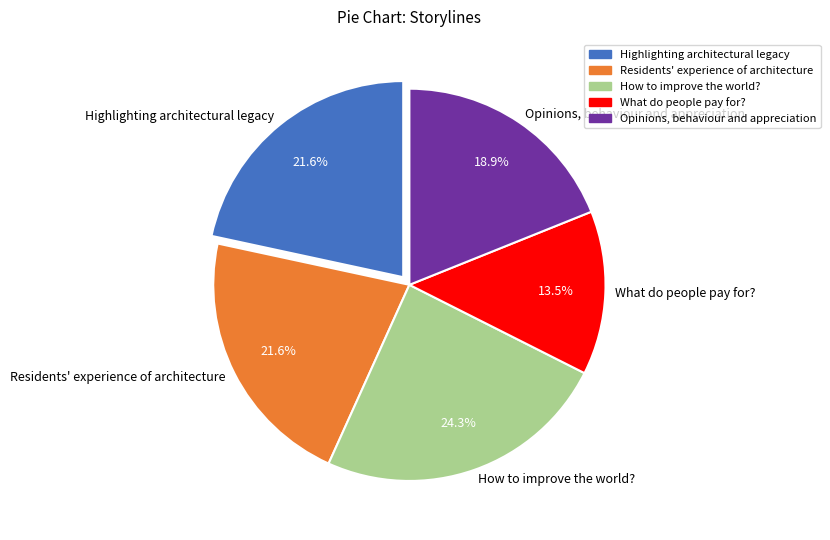

Between Highlighting architectural legacy and Opinions, behaviour and appreciation, which is larger?

Highlighting architectural legacy